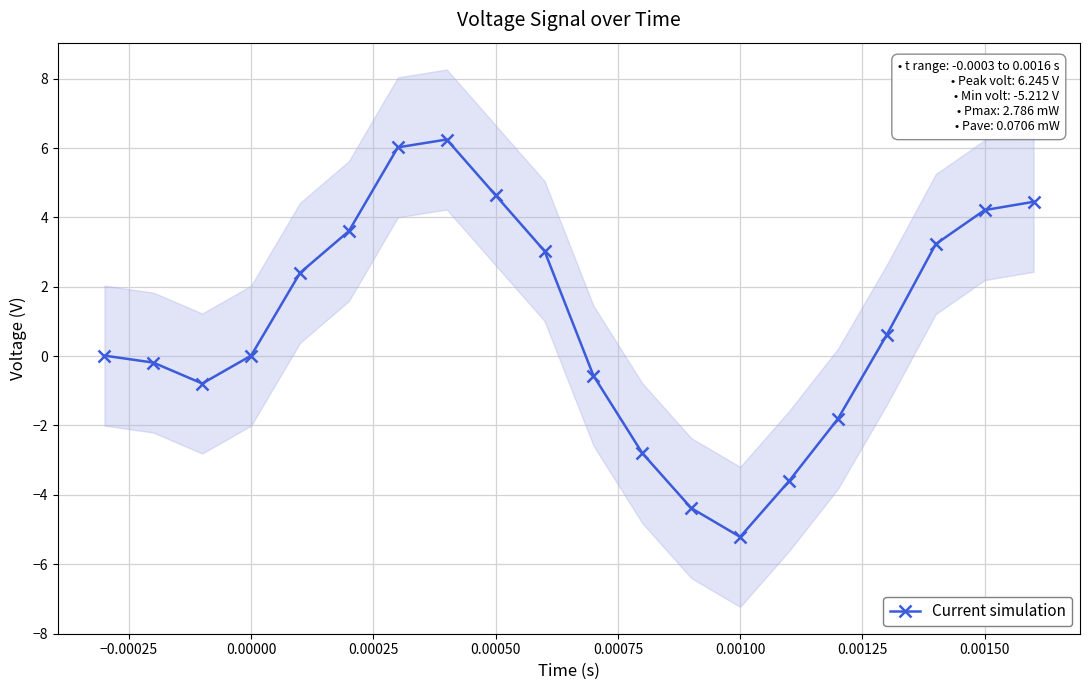

How many negative values are there?

8